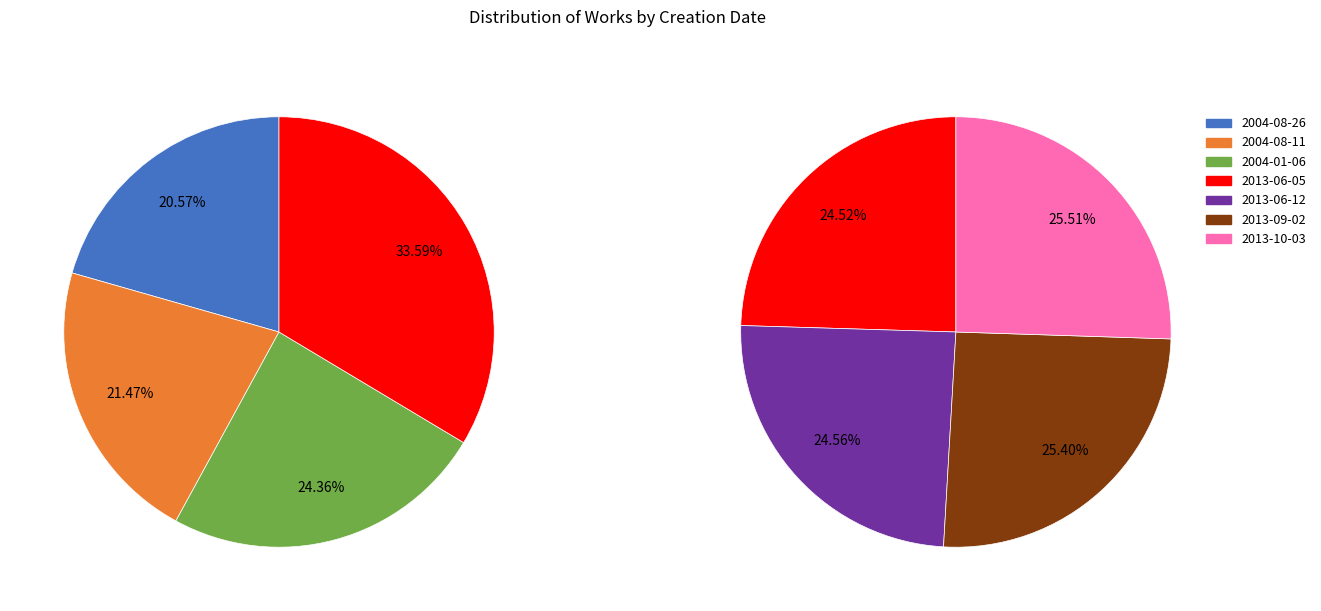

How many segments does this pie chart have?

7